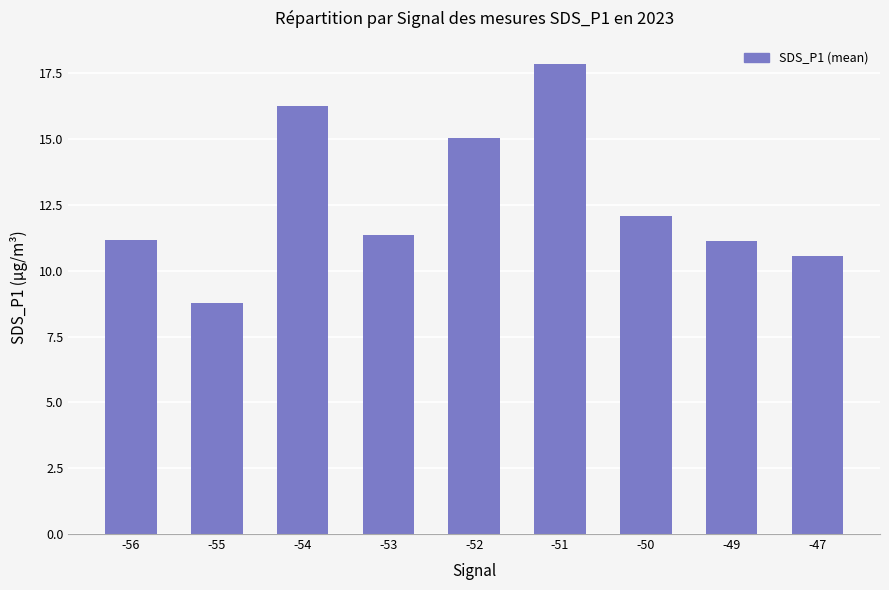

Is it true that the value at -51 is 11.9?

False